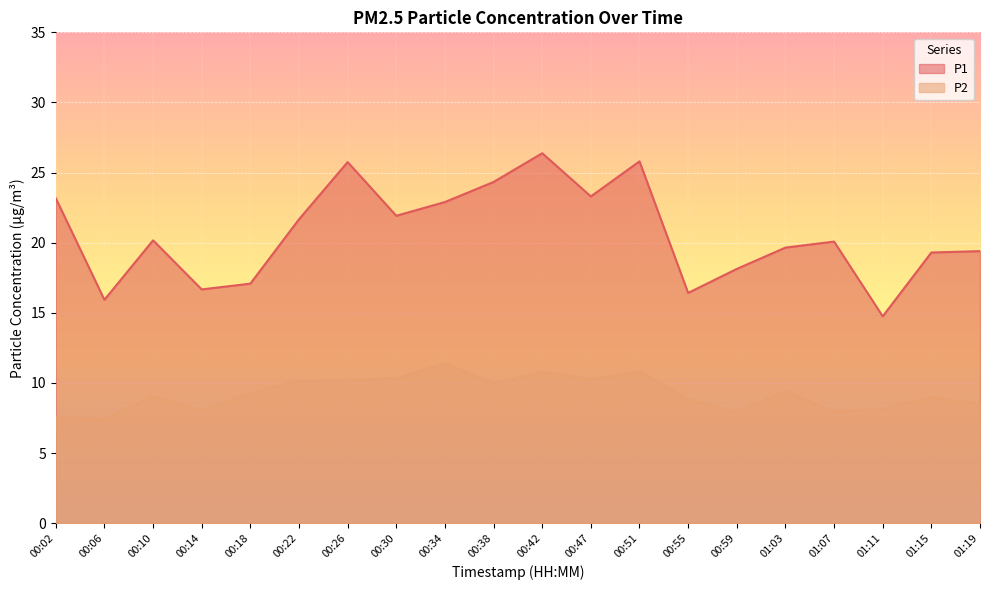

True or false: P1 has more than 1 interior local peaks.

True